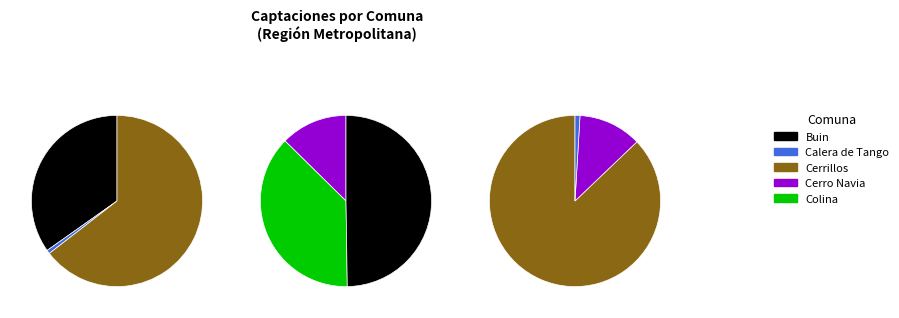

What percentage do Cerrillos and Colina together represent?

67.2%